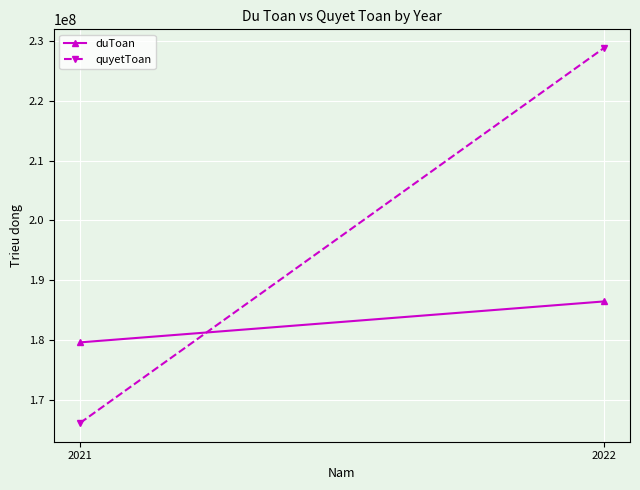

What is the value of the duToan point at the 2nd from the left?

186468896